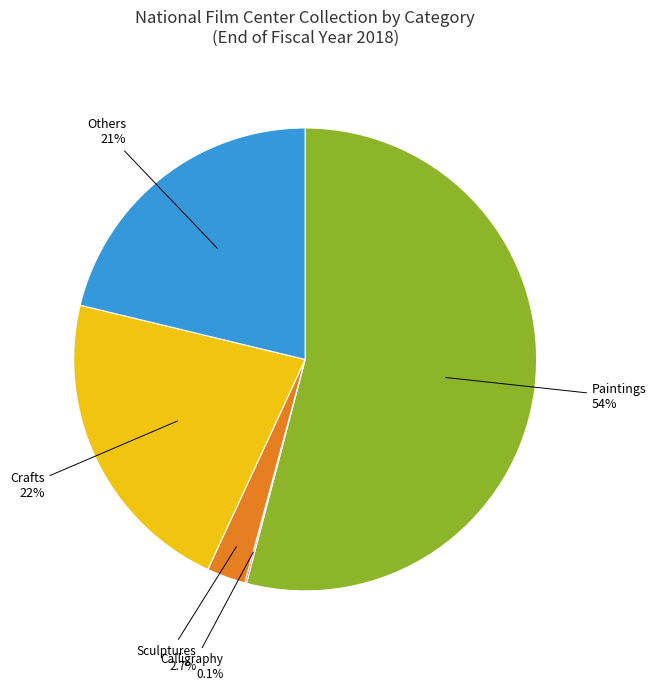

Combined, do Paintings and Sculptures account for over 50%?

Yes